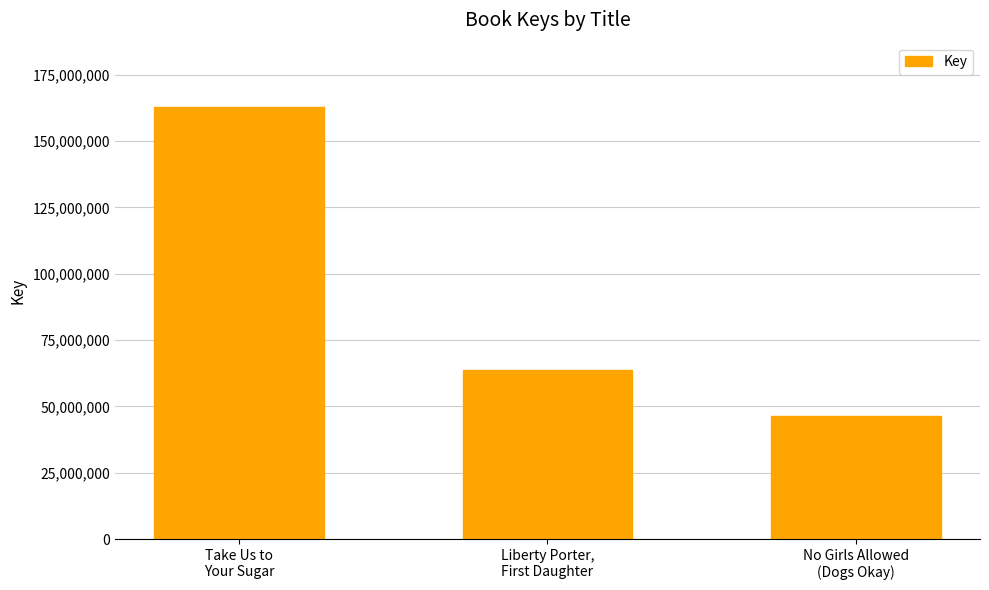

Reading left to right, transcribe all the data shown in this chart.

162657604	63744037	46457994